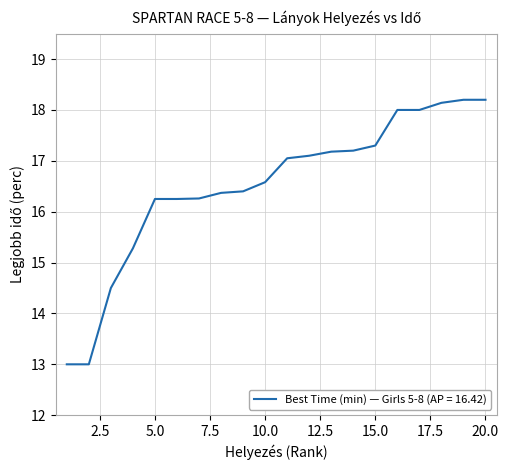

What is the minimum value shown in the chart?

13.0